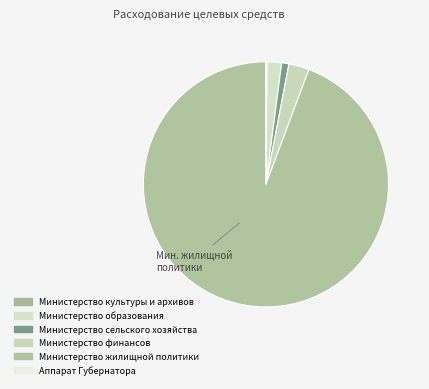

Is there a majority slice in this chart?

Yes